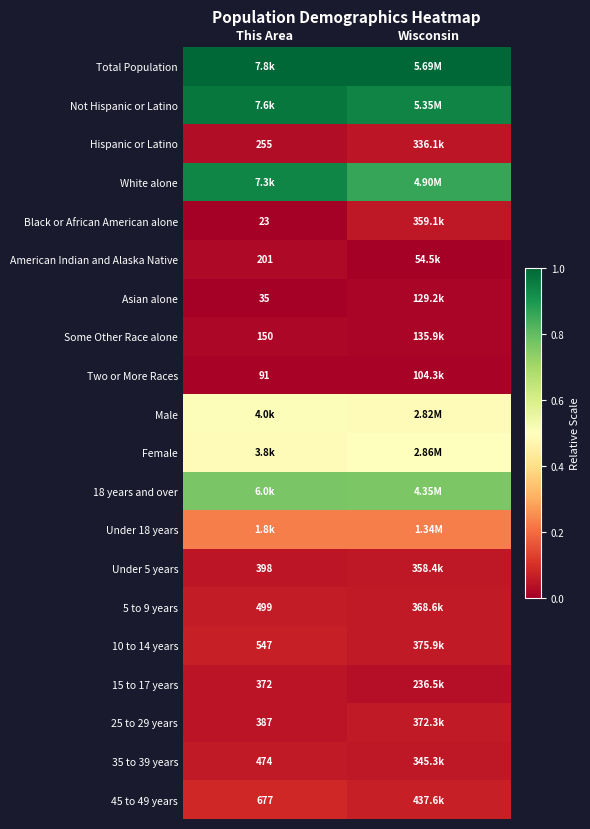

Count the number of categories in the chart.

2